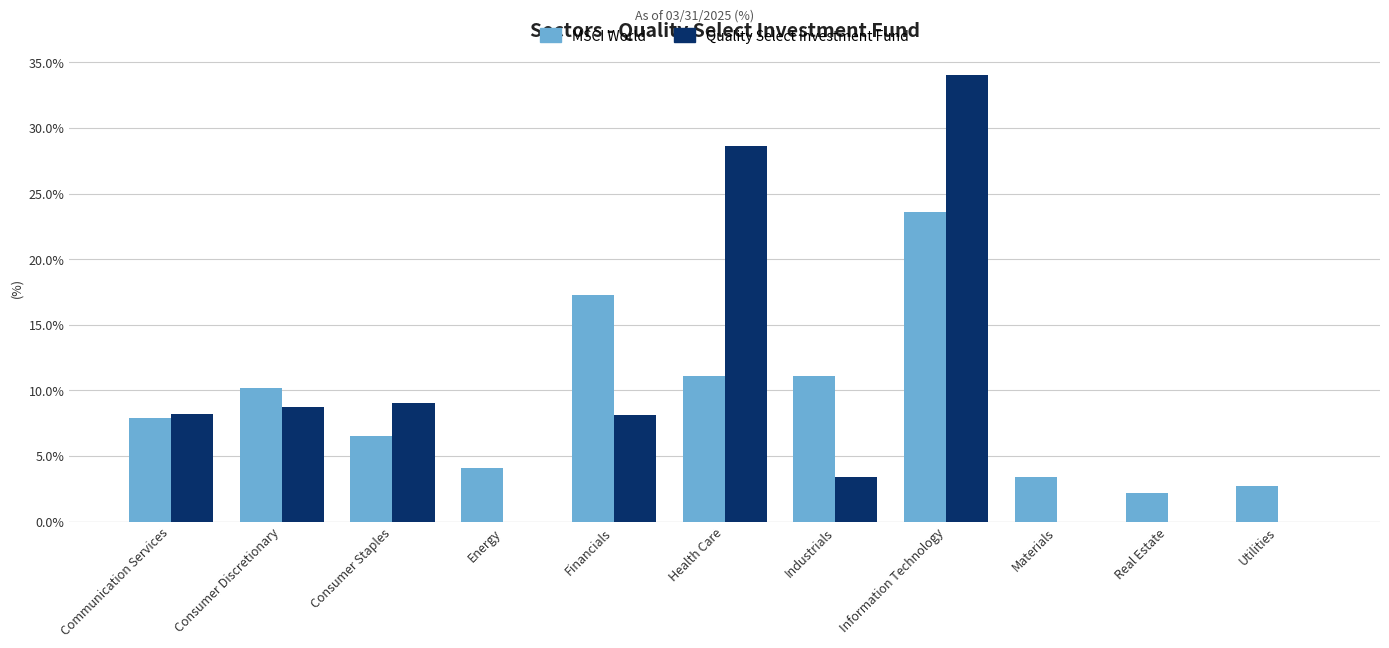

What is the maximum value for Quality Select Investment Fund?

34.0